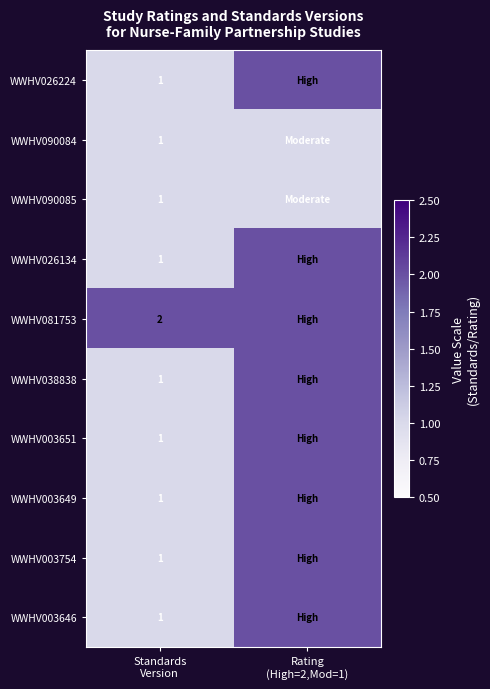

What is the sum of the WWHV081753 values at Rating (High=2,Mod=1) and Standards Version?

4